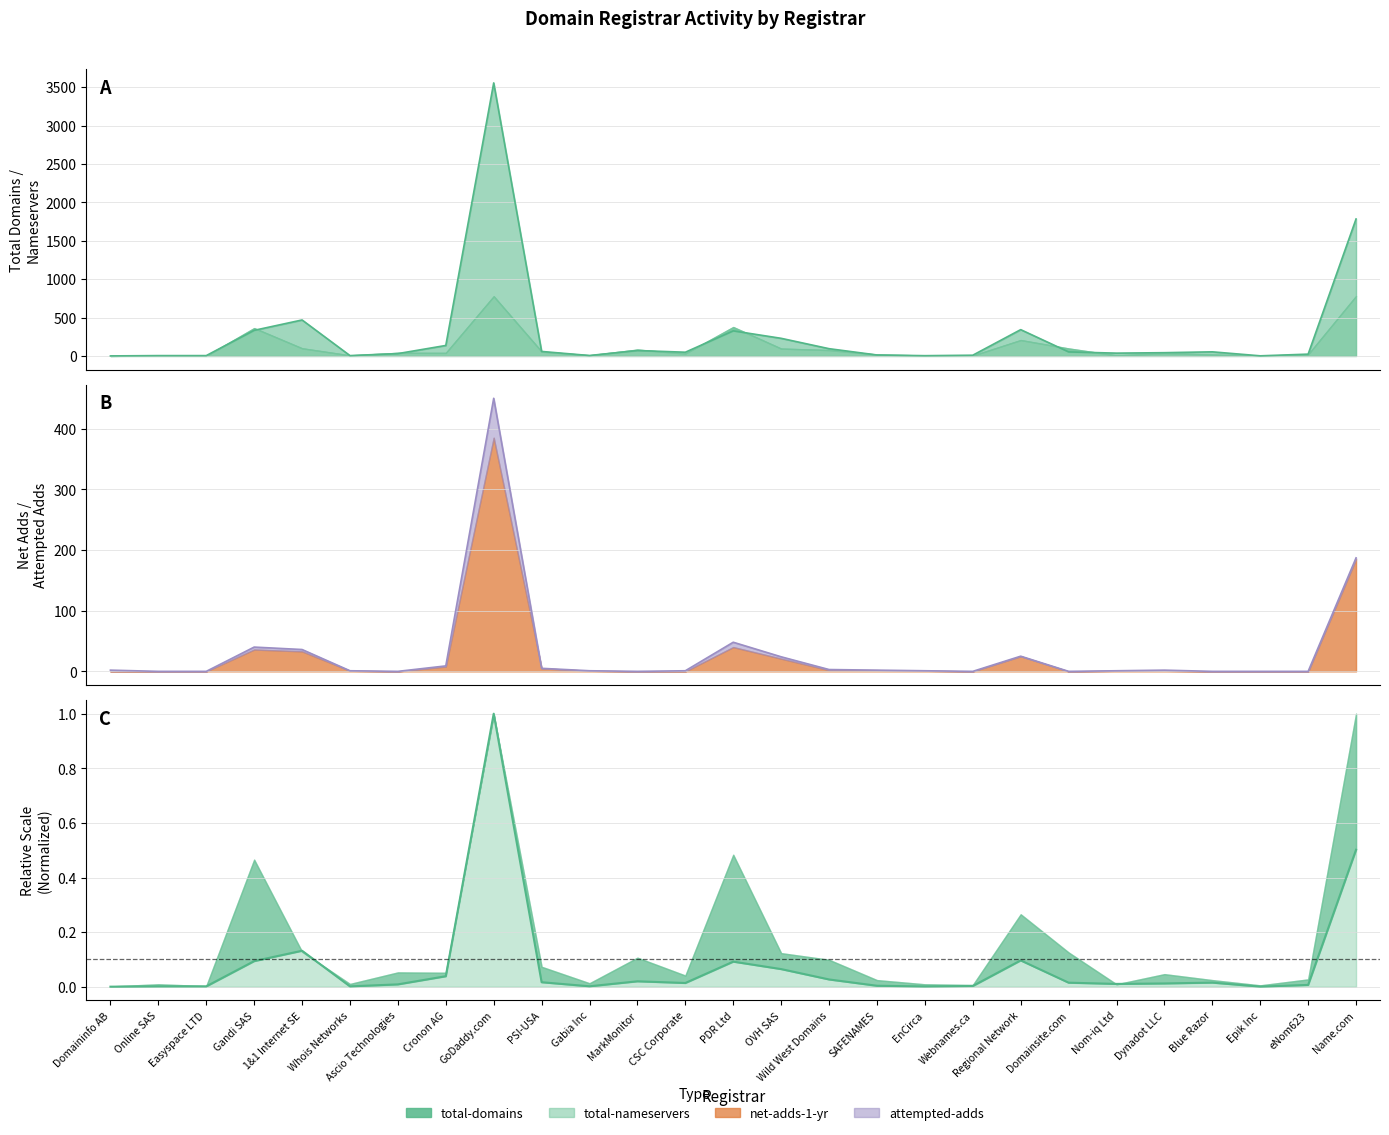

What is the sum of the net-adds-1-yr values at Gandi SAS and SAFENAMES?

42.0